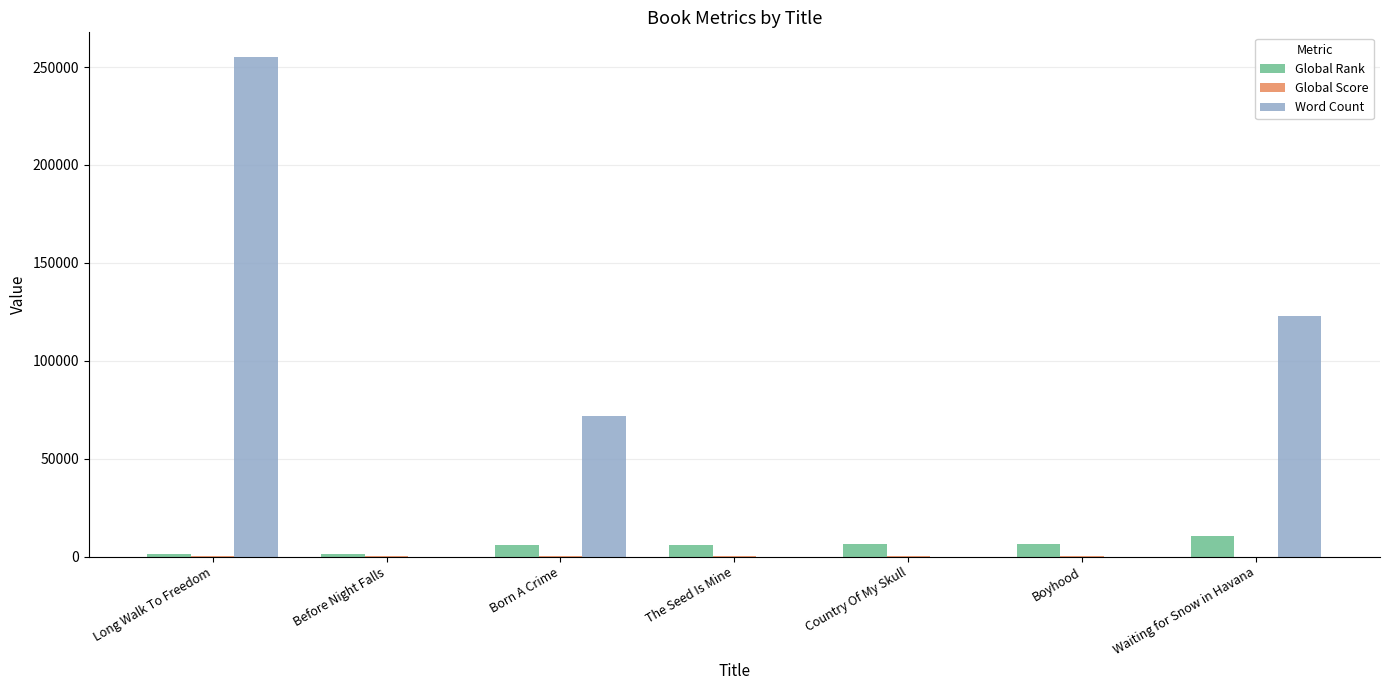

True or false: Word Count has a value of 0 at Country Of My Skull.

True